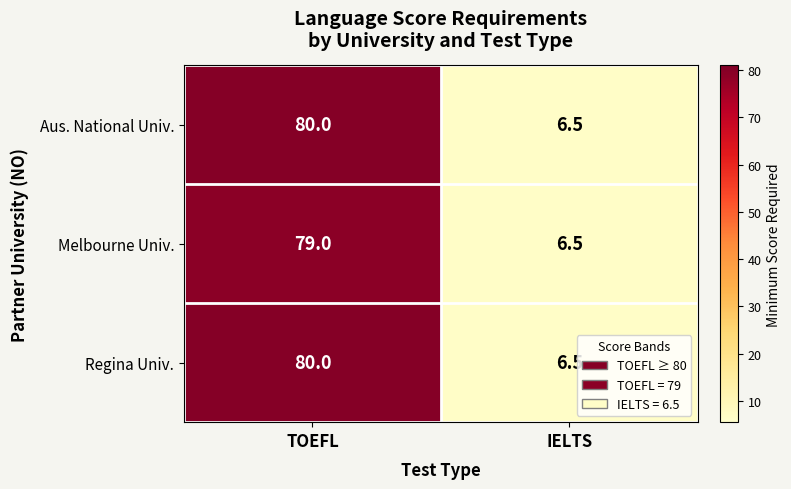

Is the value of Melbourne Univ. at TOEFL greater than the value of Aus. National Univ. at TOEFL?

No